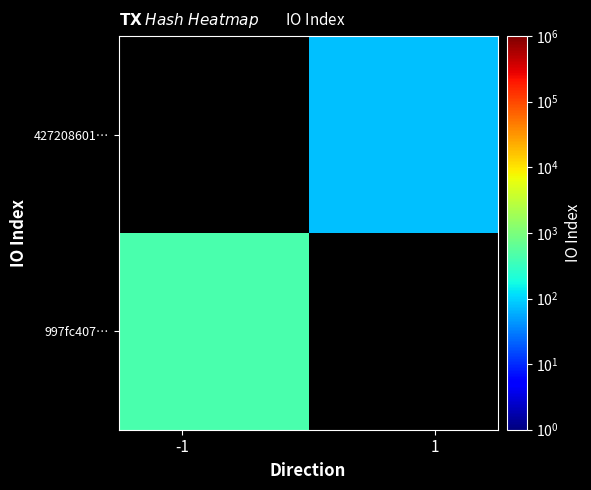

What is the maximum value shown in the chart?

422.0